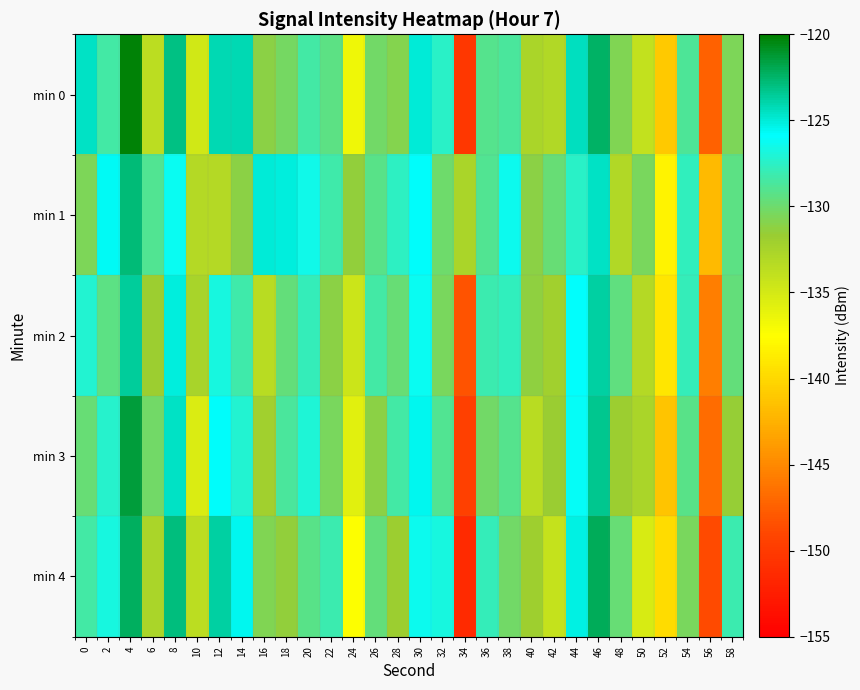

Which series has the widest spread of values?

min 0